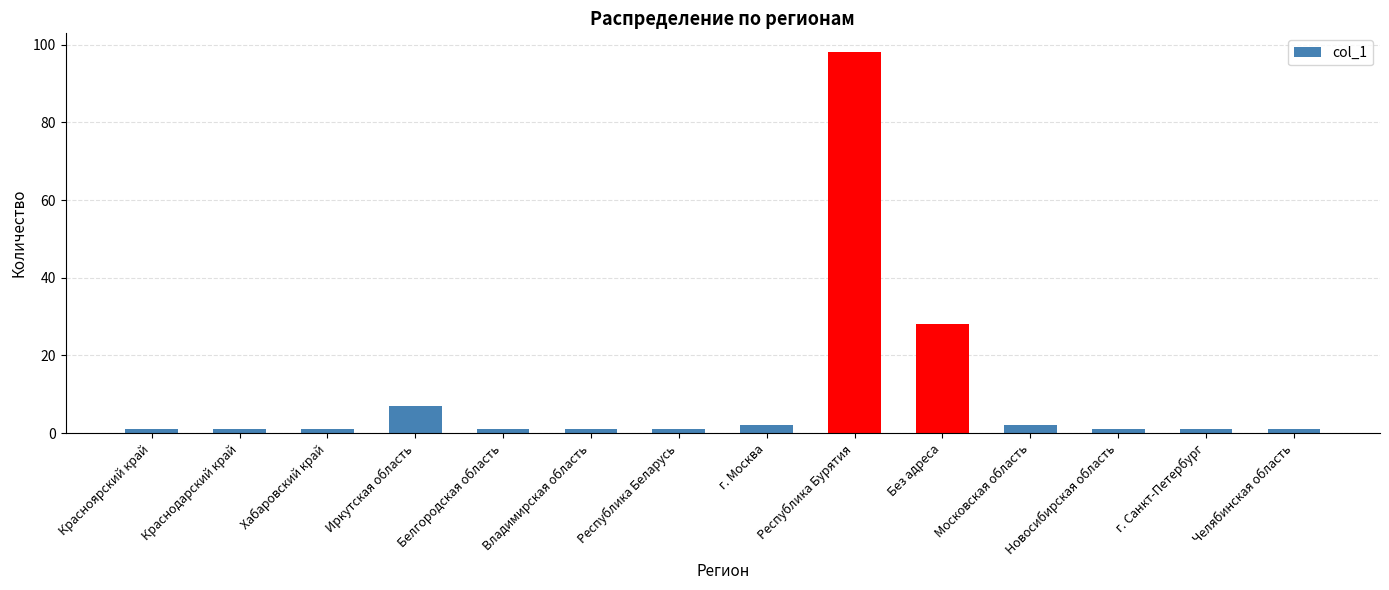

How many series are shown in this chart?

1